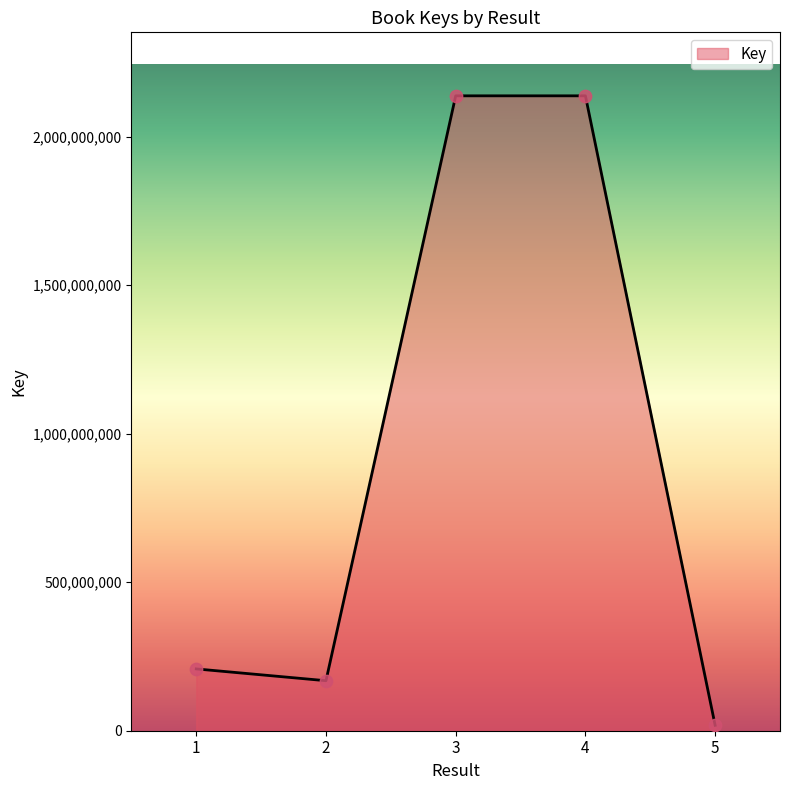

Which has a higher value, 3 or 1?

3